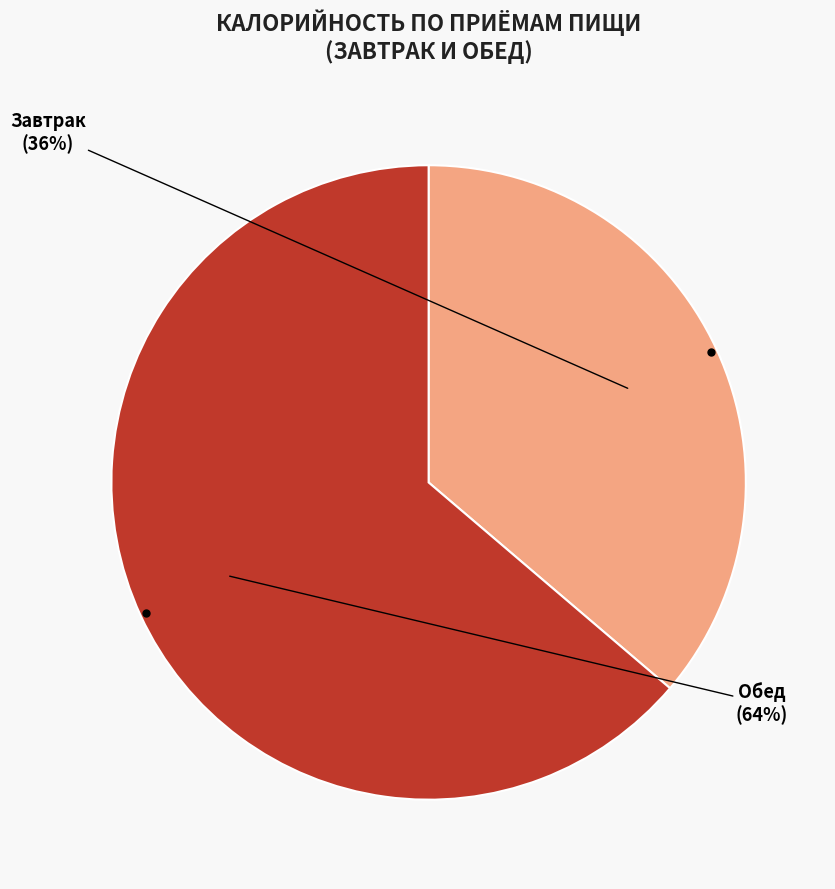

Is there any slice that represents more than half of the pie?

Yes